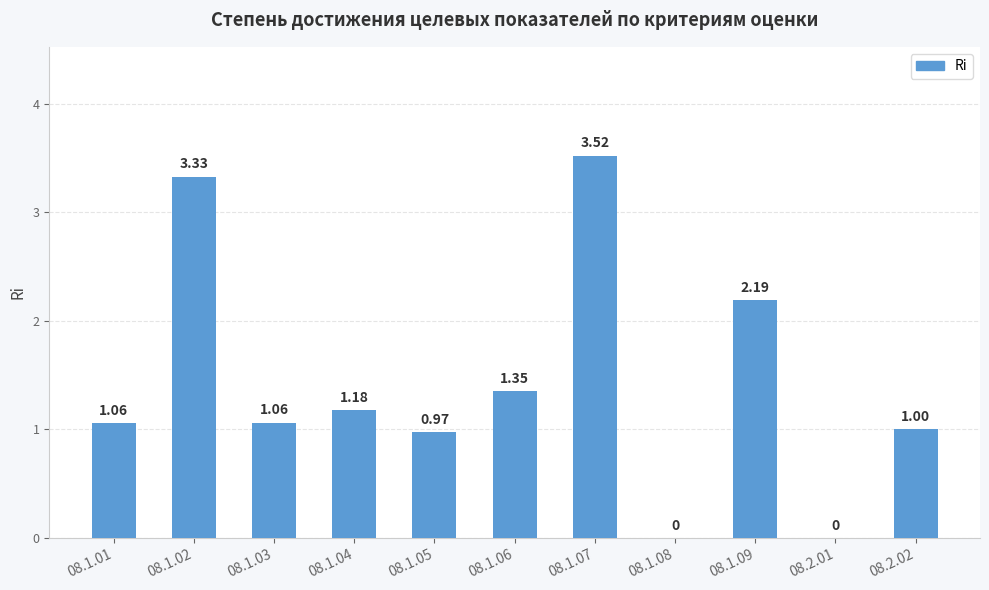

Is it true that the value at 08.1.04 is 0.2?

False